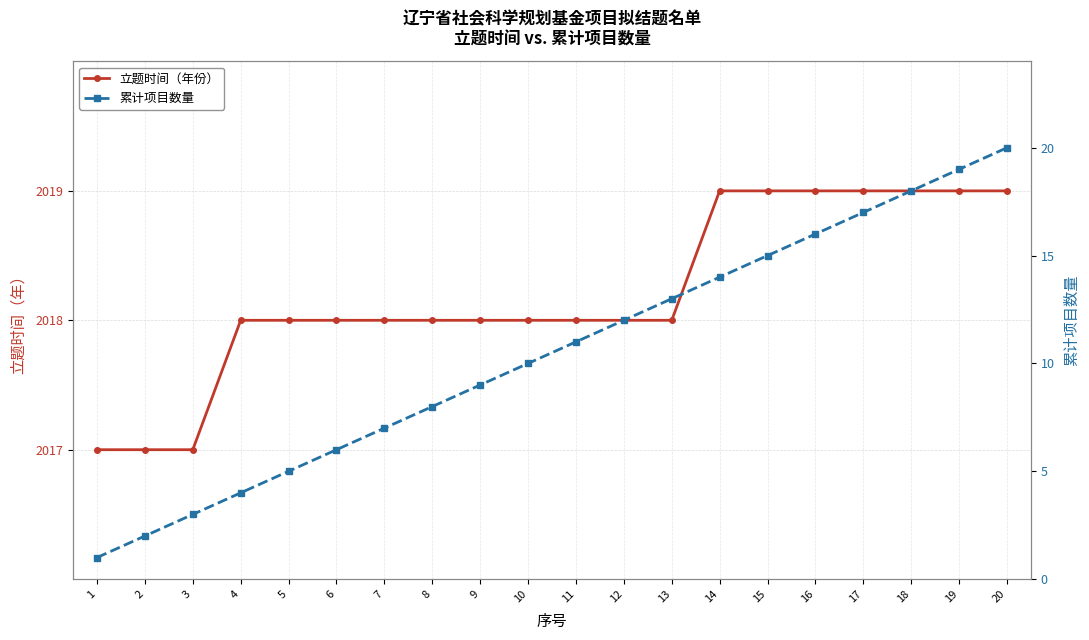

The value of 累计项目数量 at 5 is 8. True or false?

False